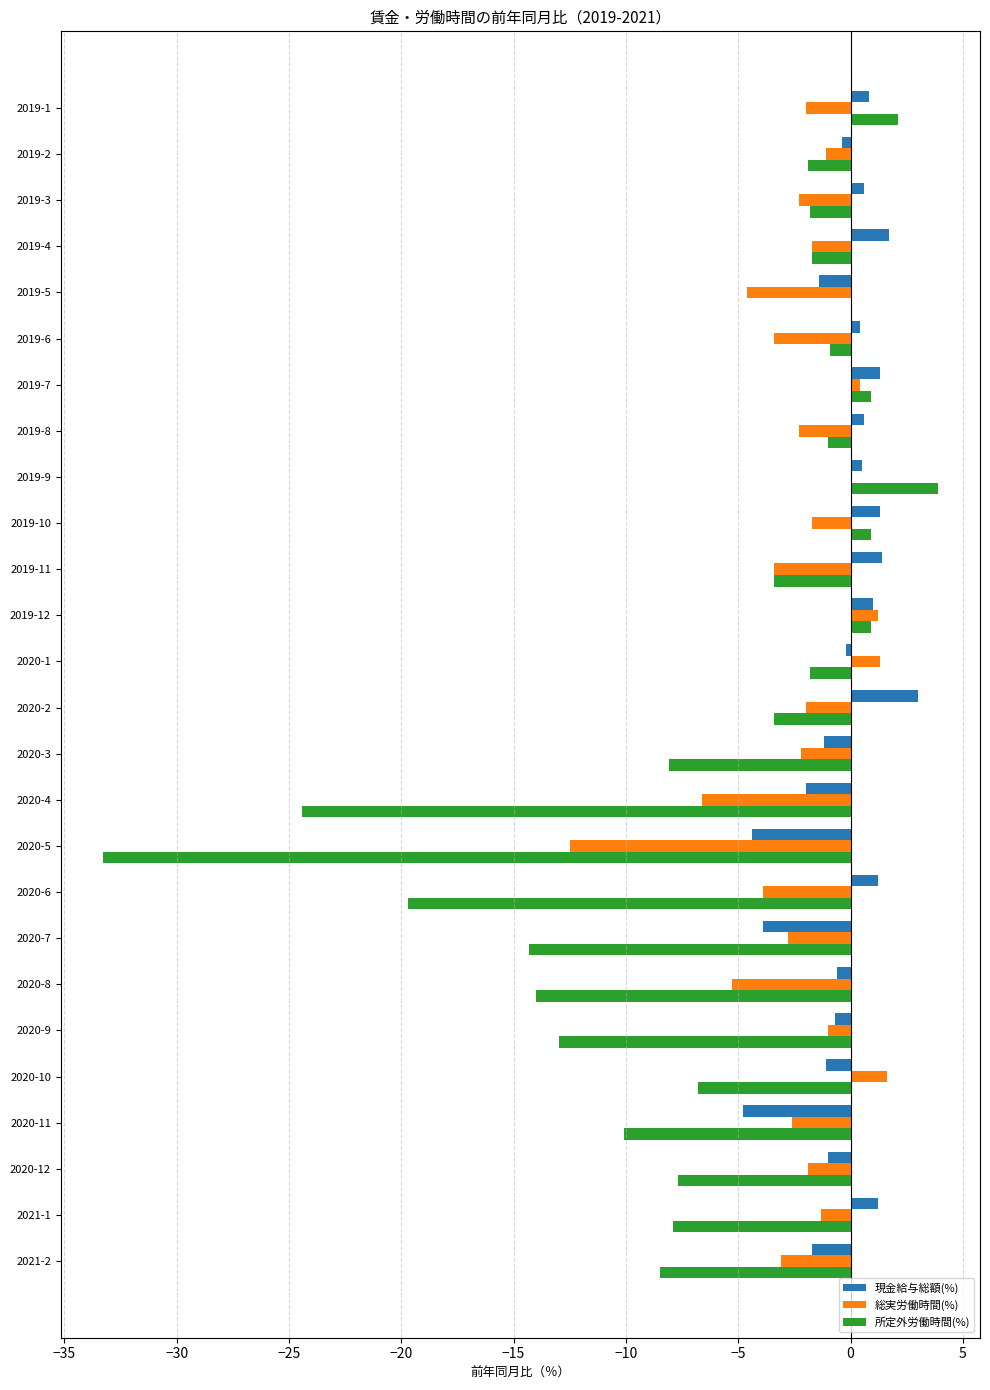

True or false: 所定外労働時間(%) has a value of -3.4 at 2019-11.

True